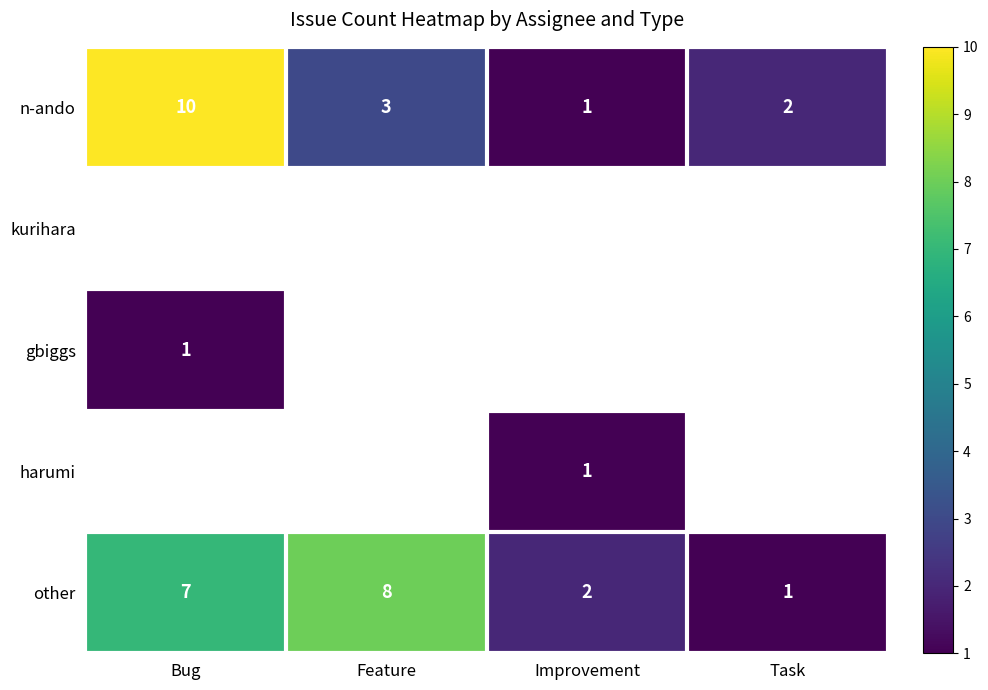

What is the difference between the other values at Feature and Improvement?

6